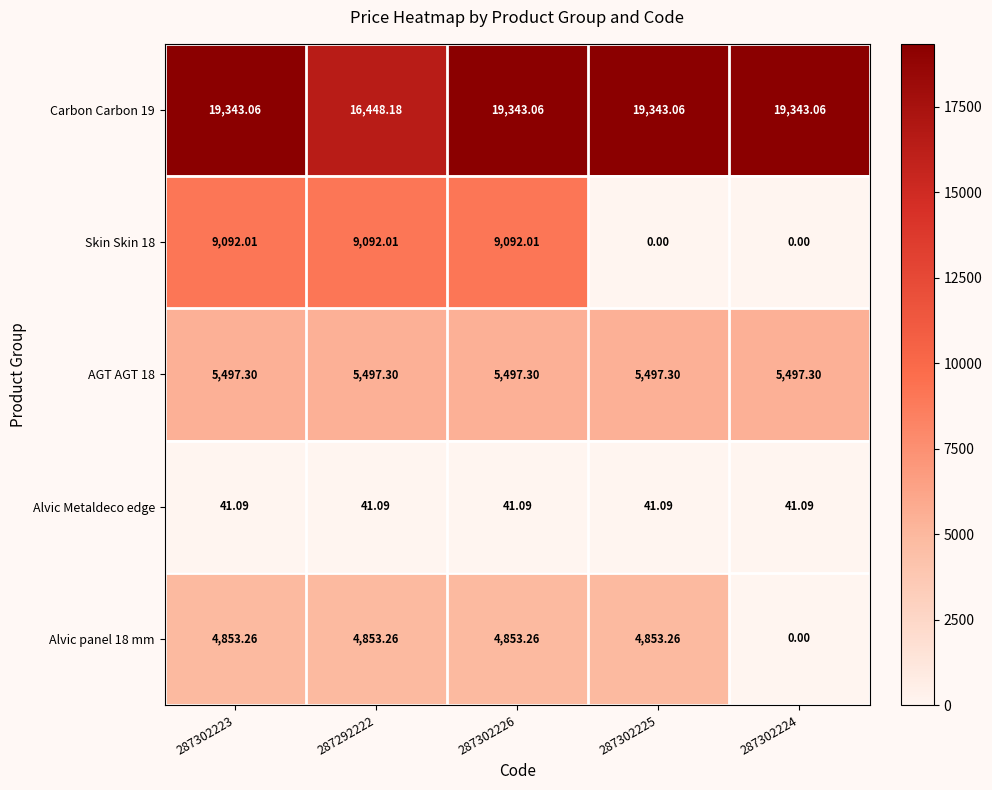

Rank the series at 287302223 from highest to lowest value.

Carbon Carbon 19, Skin Skin 18, AGT AGT 18, Alvic panel 18 mm, Alvic Metaldeco edge